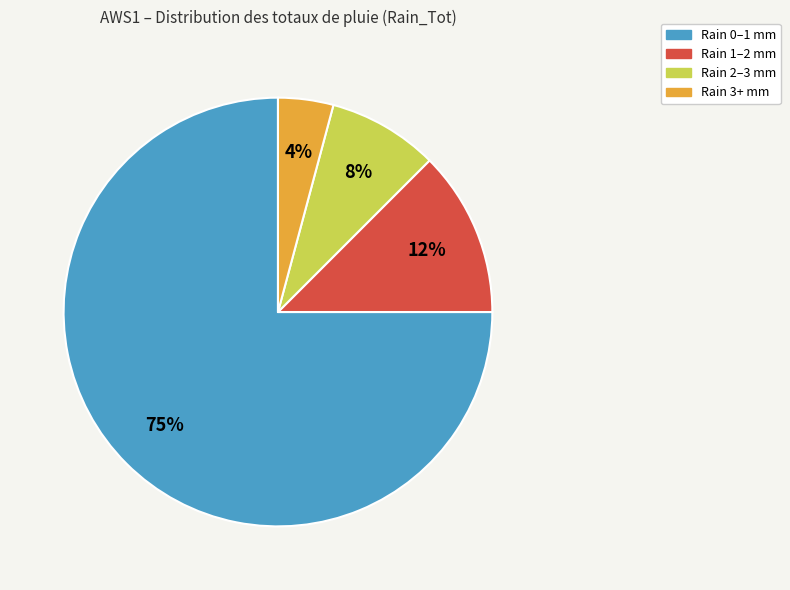

To the nearest percent, what is the average slice percentage?

25%